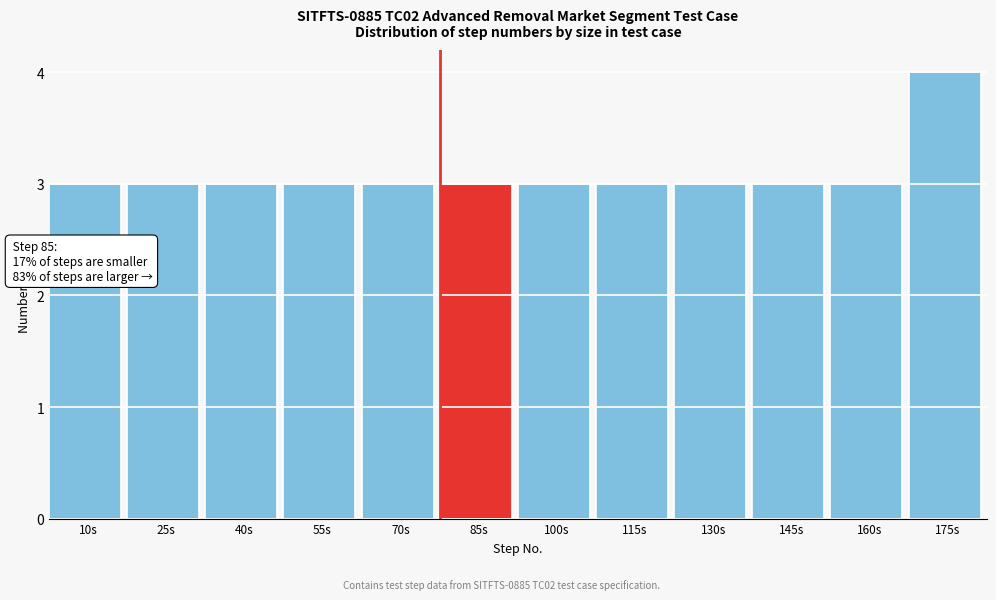

Reading right to left, extract all data points from this chart.

4	3	3	3	3	3	3	3	3	3	3	3